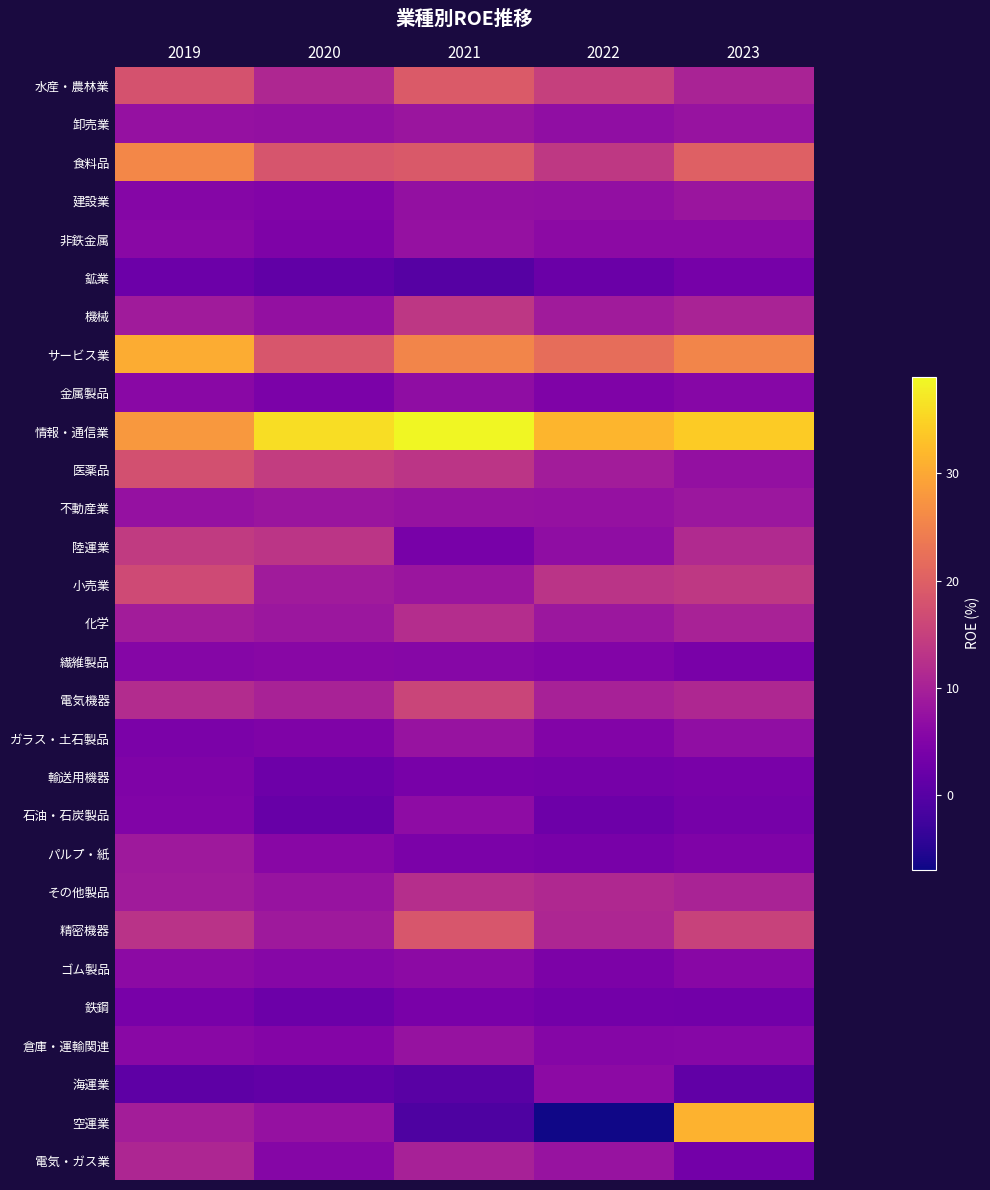

What is the total value across all series at 2019?

303.3